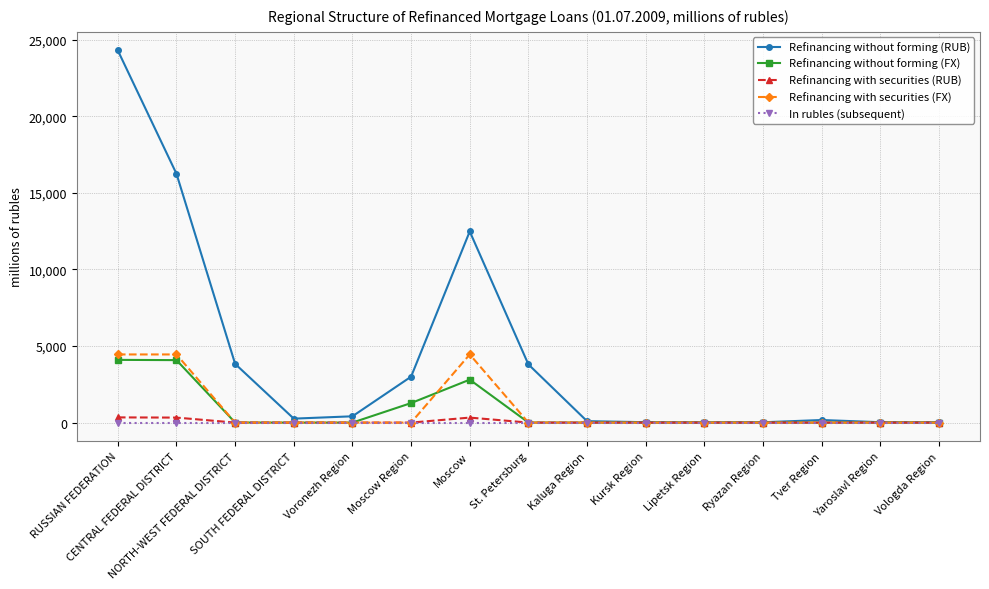

Which series has the largest total across all categories?

Refinancing without forming (RUB)